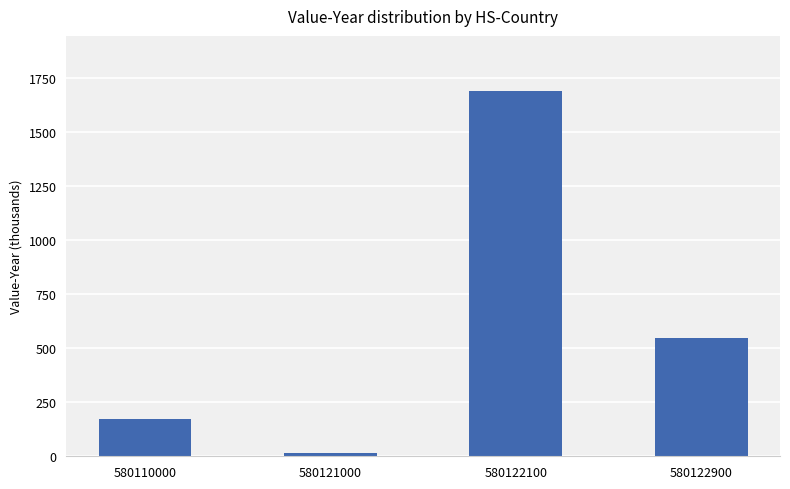

Is it true that the value at 580110000 is 172.2?

True